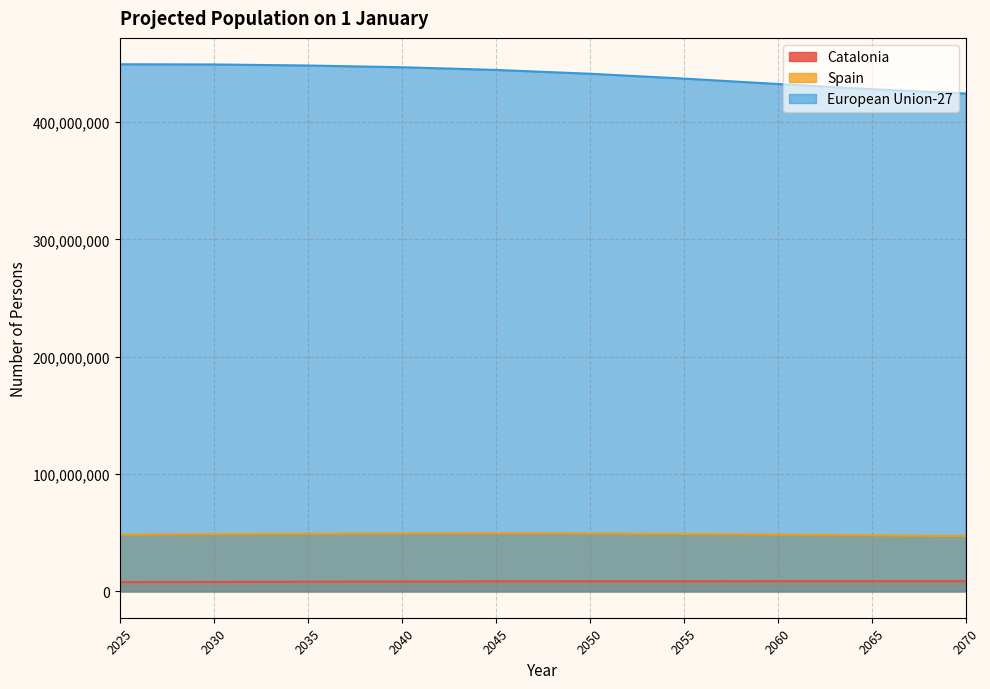

Reading left to right, extract all data points from this chart.

Catalonia: 2025=7887834	2030=8073329	2035=8236125	2040=8388817	2045=8516253	2050=8608919	2055=8665880	2060=8693530	2065=8702978	2070=8705831
Spain: 2025=48310619	2030=48746399	2035=49110869	2040=49377094	2045=49479880	2050=49348530	2055=48962188	2060=48385094	2065=47728675	2070=47104113
European Union-27: 2025=449297063	2030=449121599	2035=448233662	2040=446754877	2045=444471621	2050=441220961	2055=437085910	2060=432474413	2065=428059060	2070=424343512